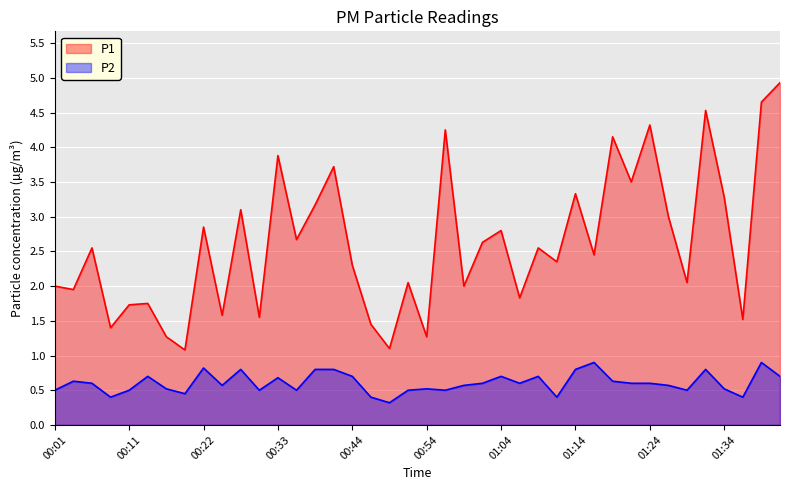

How many lines are shown in the chart?

2